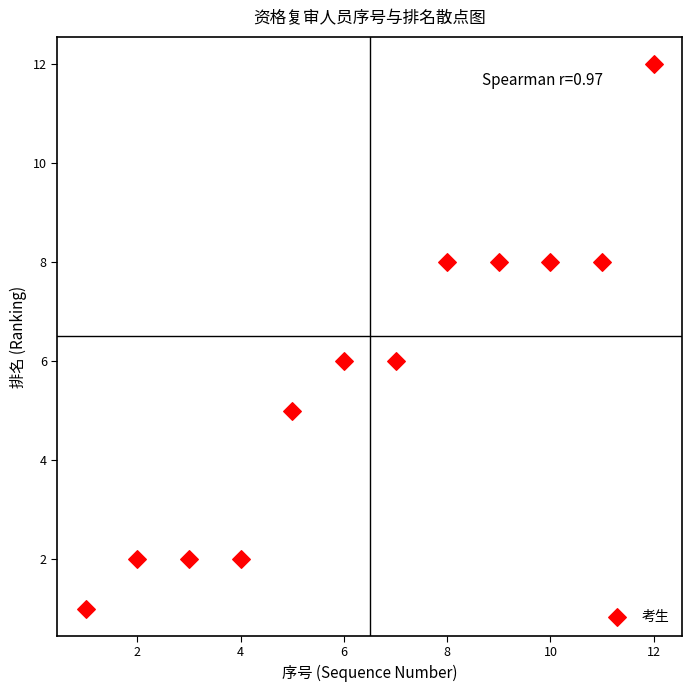

What is the range of X values (max minus min)?

11